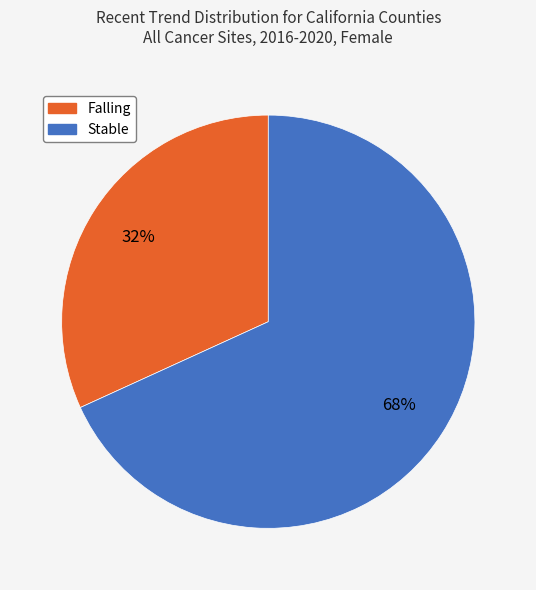

Count the number of slices in the pie.

2